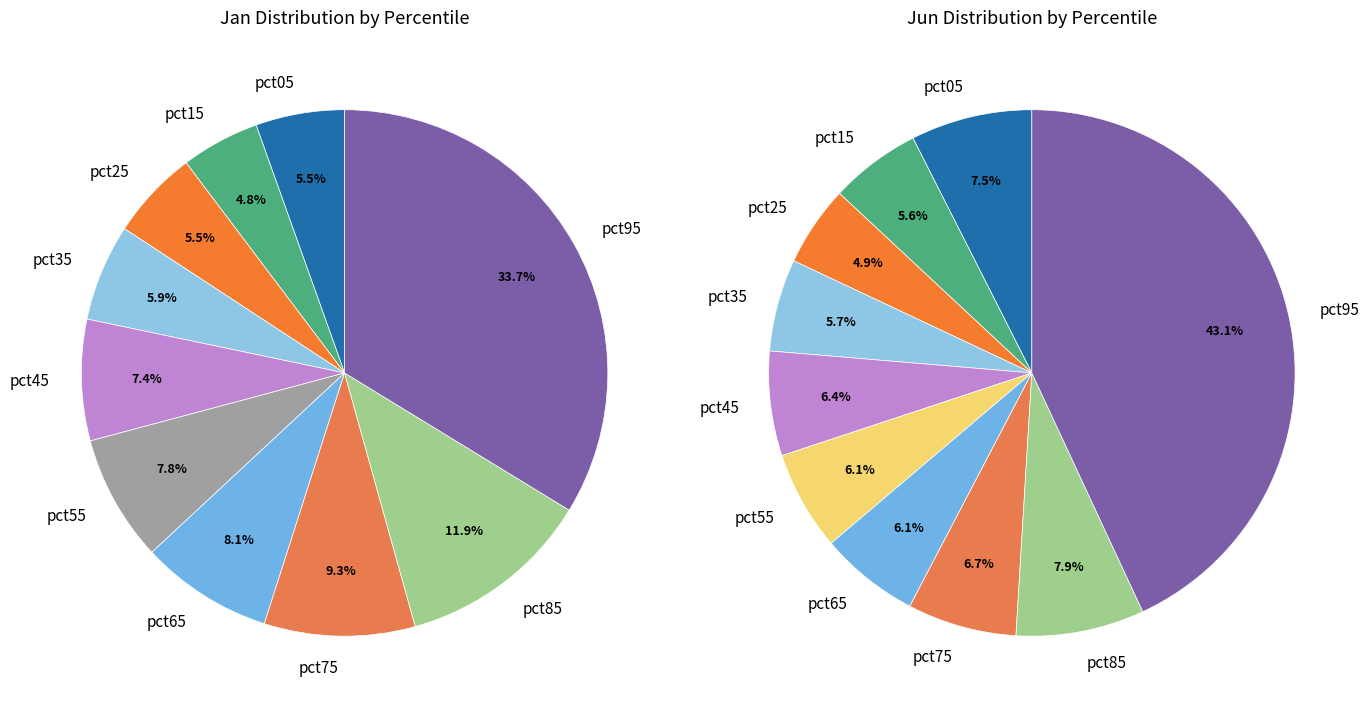

Is there any slice that represents more than half of the pie?

No